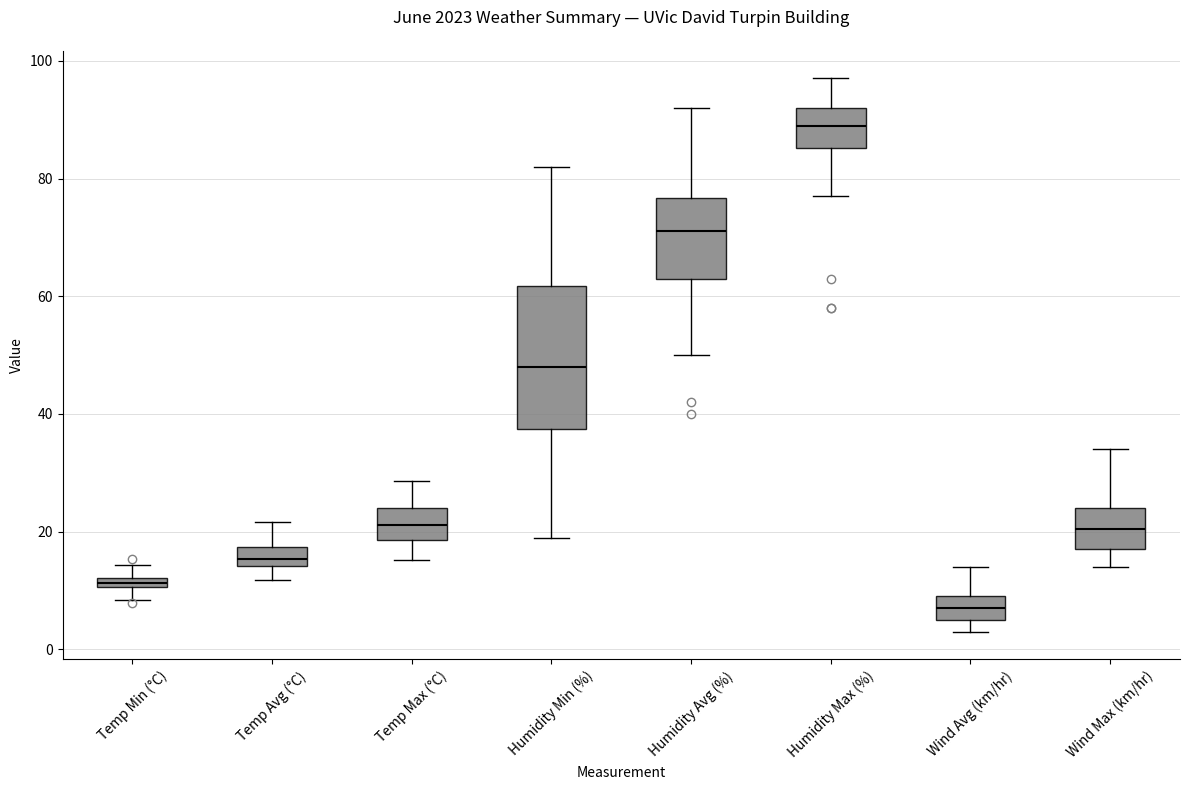

Where does the upper whisker of the box for Wind Max (km/hr) end on the y-axis? The values are not printed on the chart, so give them approximately, as read against the axis.

34